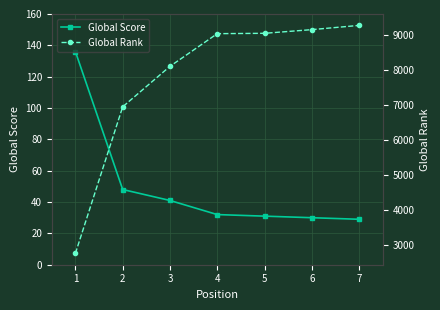

What is the difference between the highest and lowest values at 6?

9238